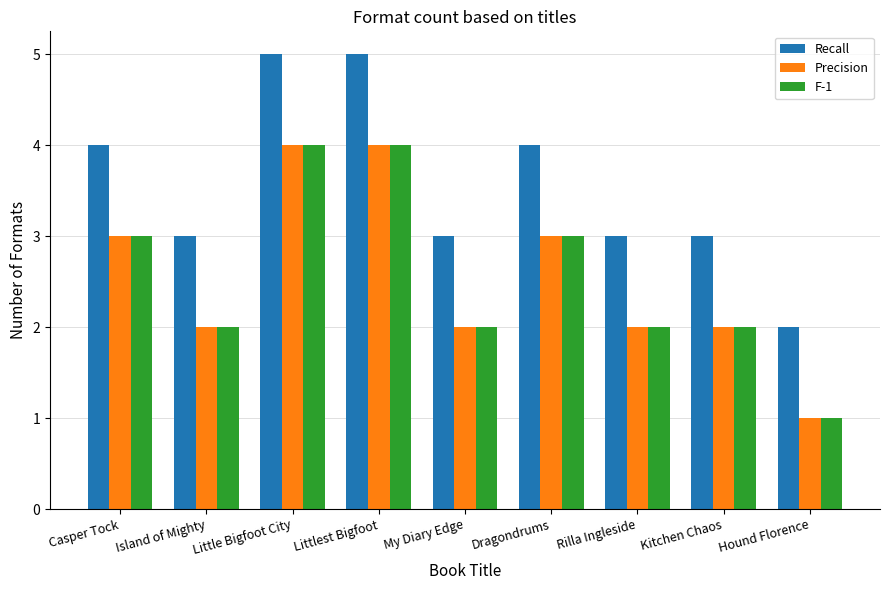

What position from the right is Hound Florence?

1